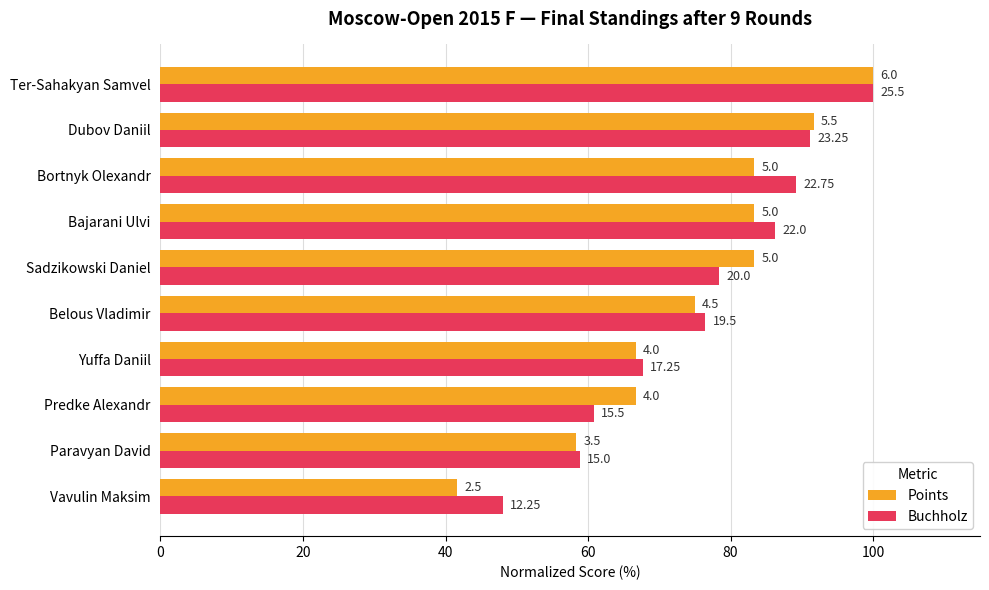

What are all the series names shown in the legend?

Points, Buchholz